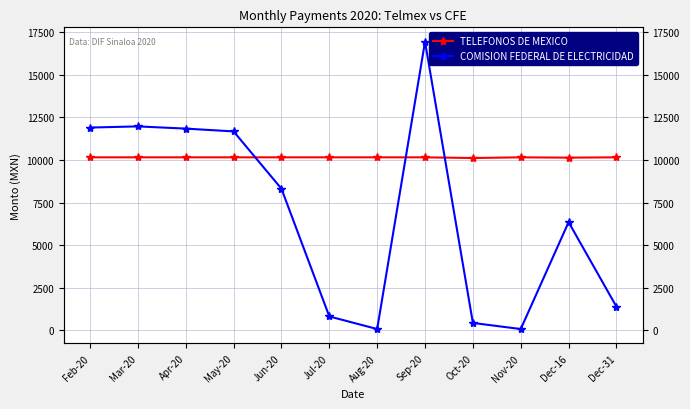

How many data points in TELEFONOS DE MEXICO are less than 10158?

2